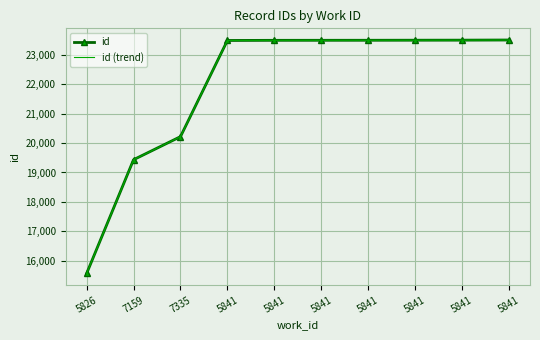

How many data points does each series have?

10